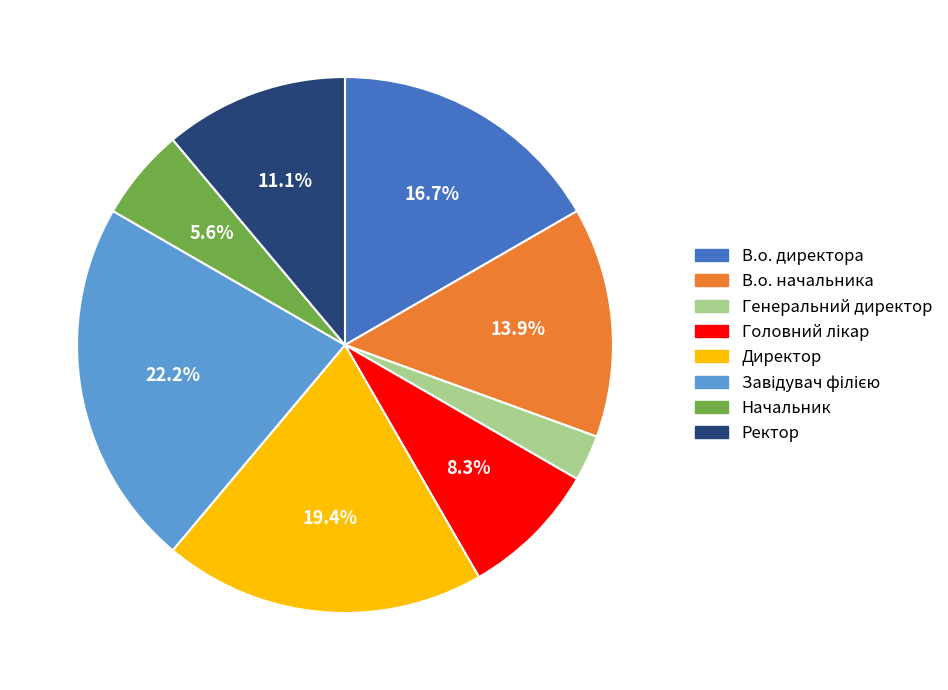

To the nearest percent, what is the difference between the largest and smallest slice percentages?

19%